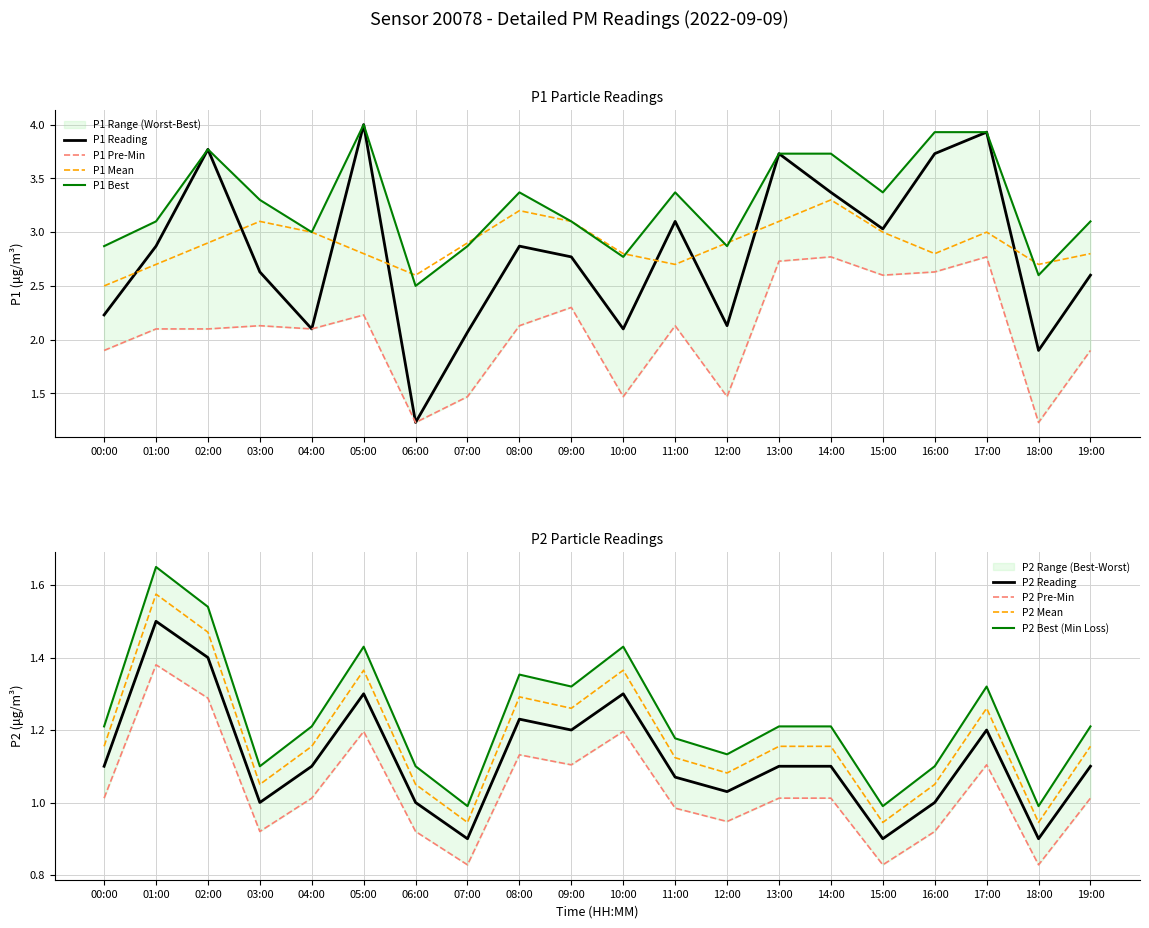

What is the difference between the maximum and minimum values in the P2 series?

0.6